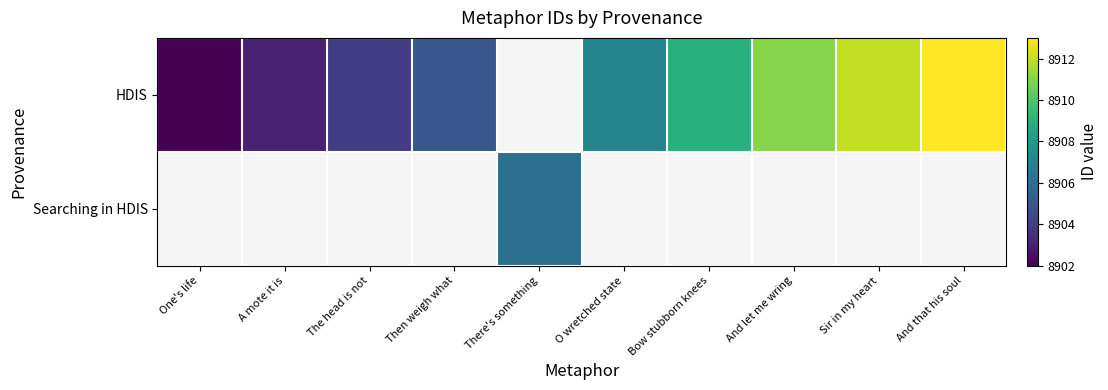

Count the number of categories in the chart.

10